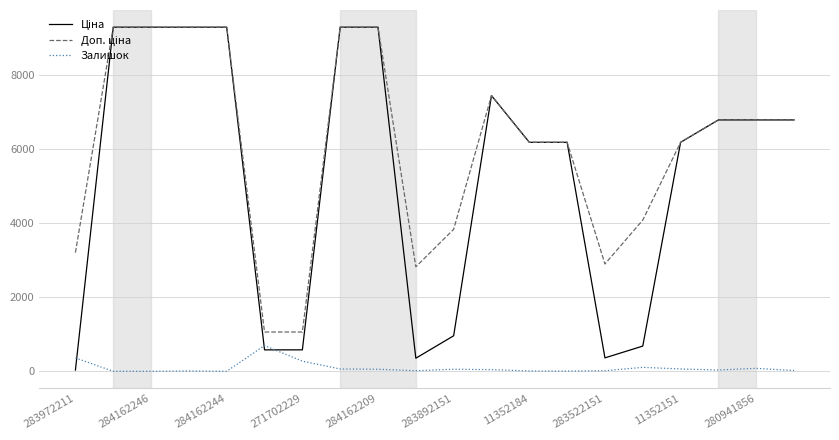

What is the maximum value for Залишок?

694.0